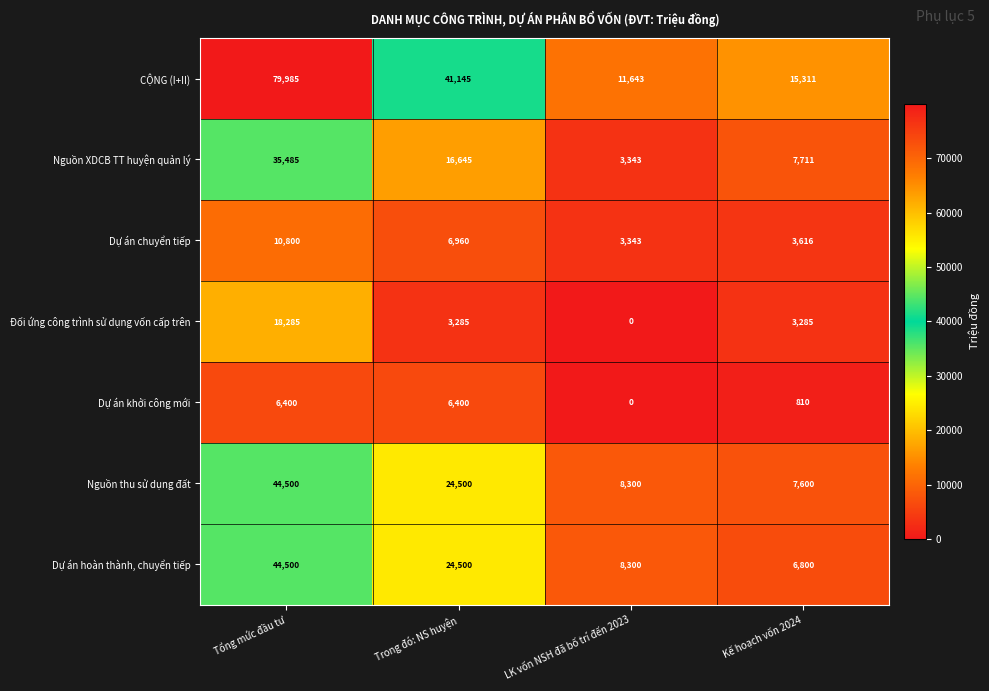

Which series has the widest spread of values?

CỘNG (I+II)